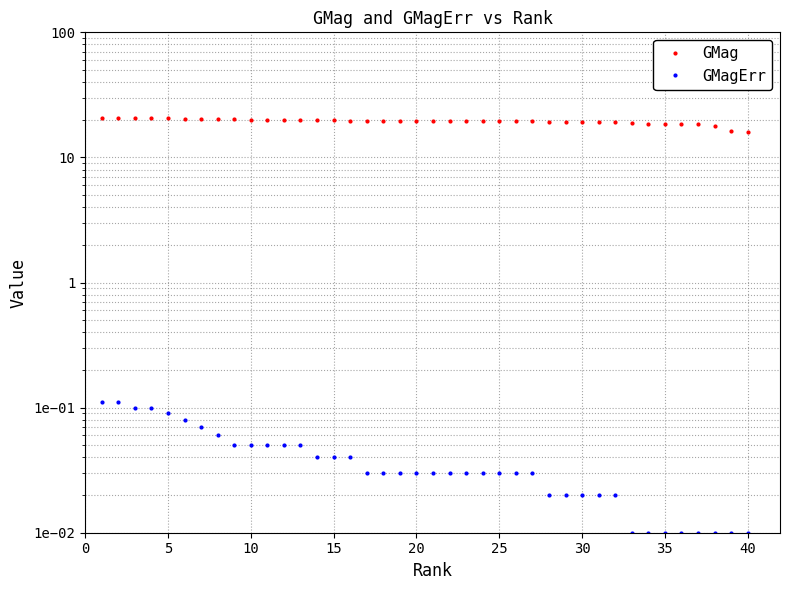

Reading left to right, what are all the values shown in this chart?

GMag: 20.6	20.6	20.6	20.6	20.5	20.4	20.3	20.3	20.3	20.0	20.0	19.9	19.9	19.8	19.8	19.7	19.7	19.7	19.6	19.6	19.6	19.6	19.6	19.5	19.5	19.4	19.4	19.4	19.3	19.3	19.1	19.0	19.0	18.6	18.6	18.5	18.5	17.9	16.1	16.1
GMagErr: 0.1	0.1	0.1	0.1	0.1	0.1	0.1	0.1	0.1	0.1	0.1	0.1	0.1	0.0	0.0	0.0	0.0	0.0	0.0	0.0	0.0	0.0	0.0	0.0	0.0	0.0	0.0	0.0	0.0	0.0	0.0	0.0	0.0	0.0	0.0	0.0	0.0	0.0	0.0	0.0